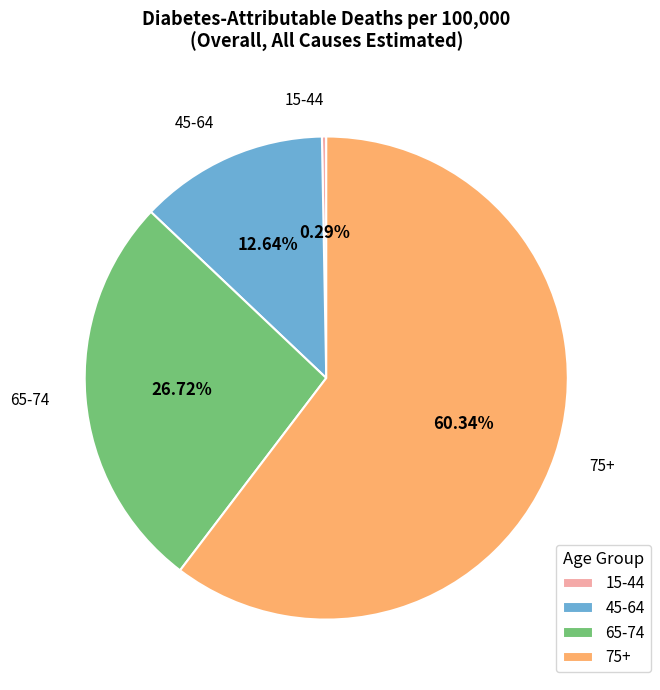

Which slice is the smallest?

15-44